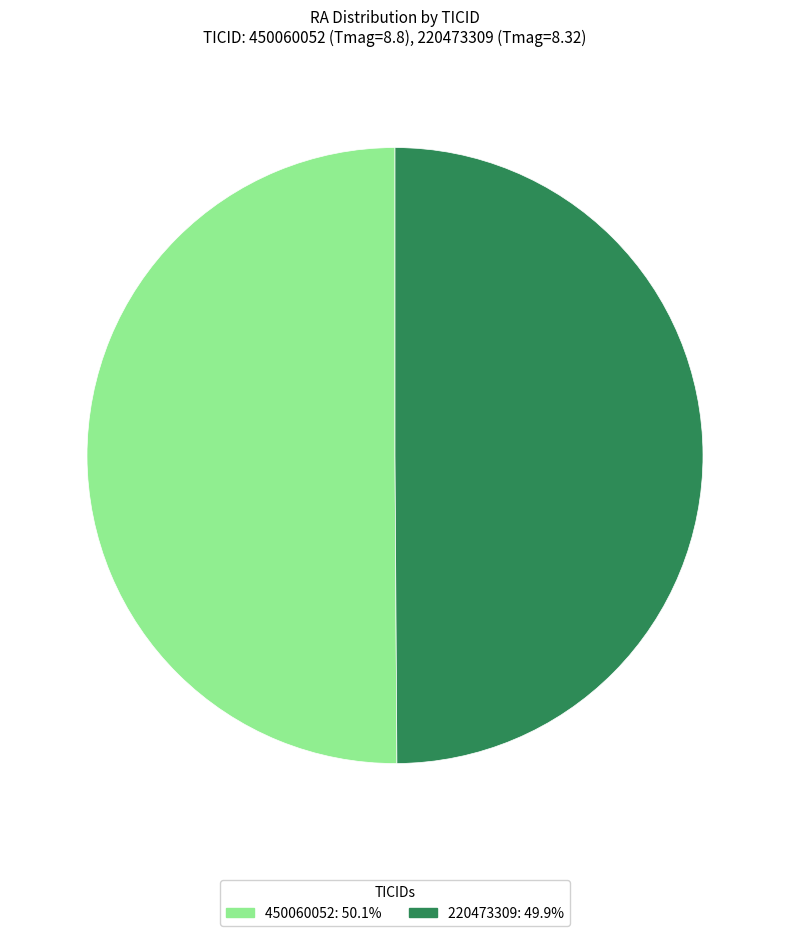

True or false: 450060052 accounts for 42% of the total.

False